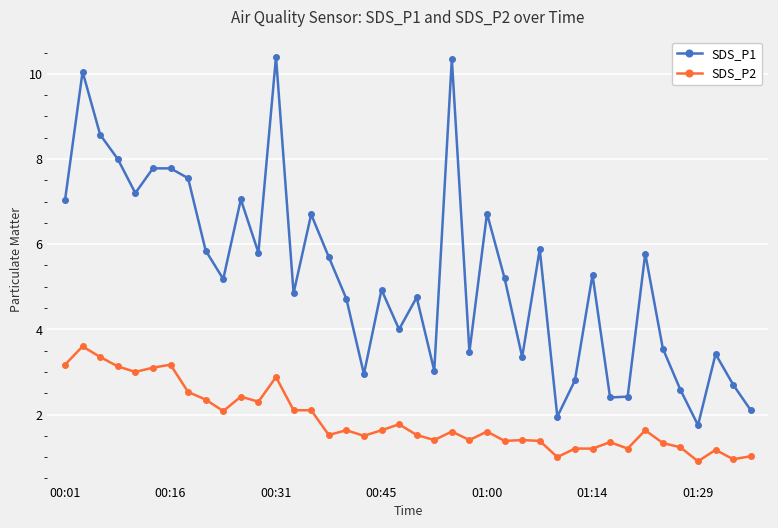

What is the average value of the SDS_P1 series?

5.3